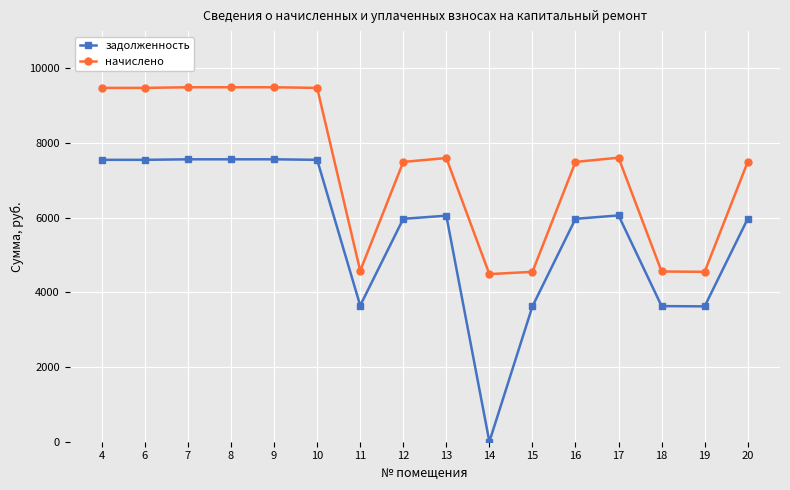

How many values in the задолженность series are below 6055?

8